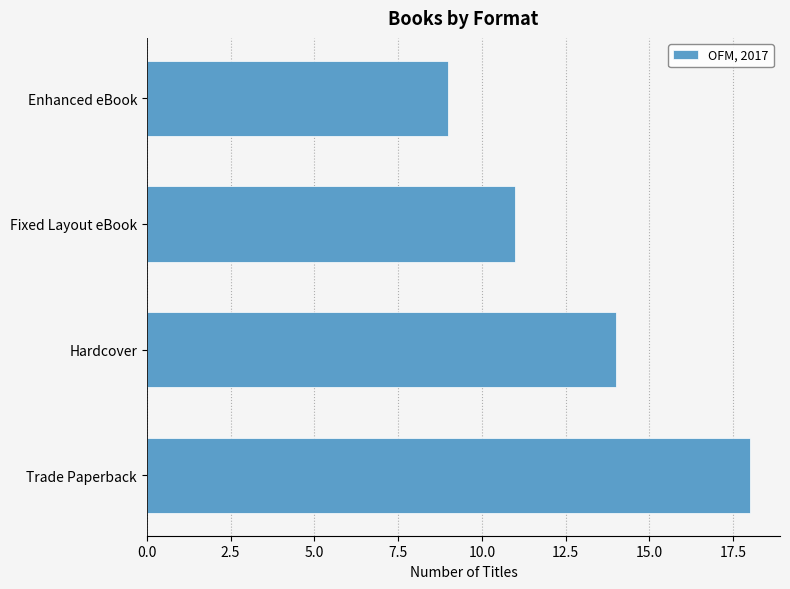

The value at Fixed Layout eBook is 2. True or false?

False